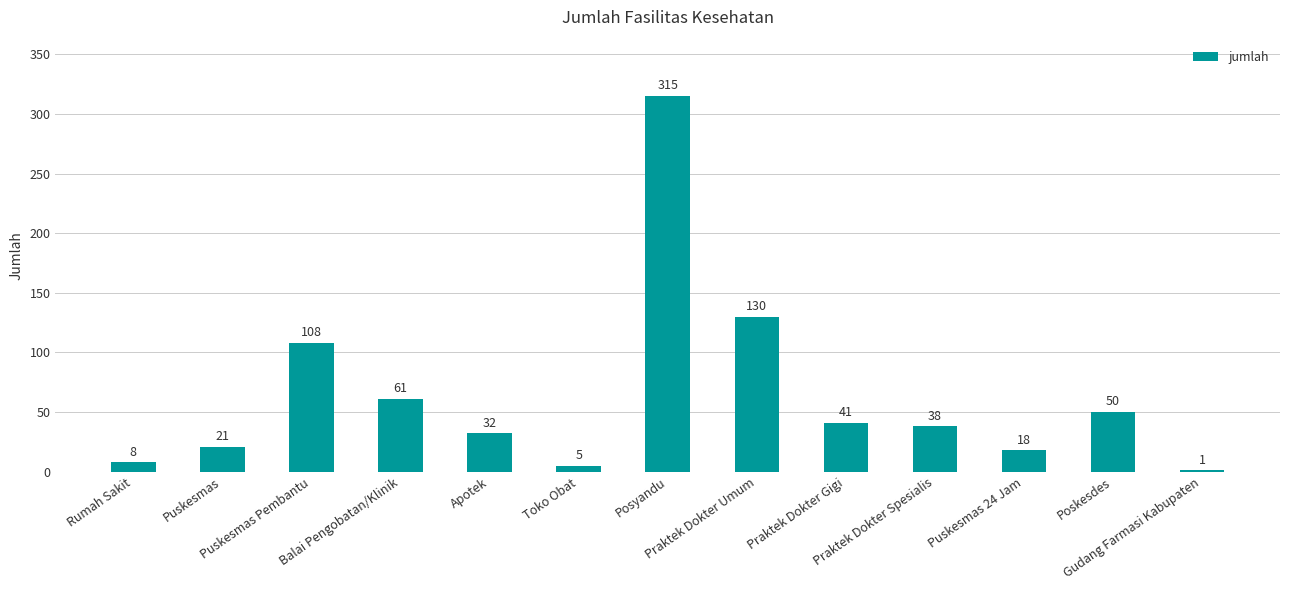

What is the sum of all values?

828